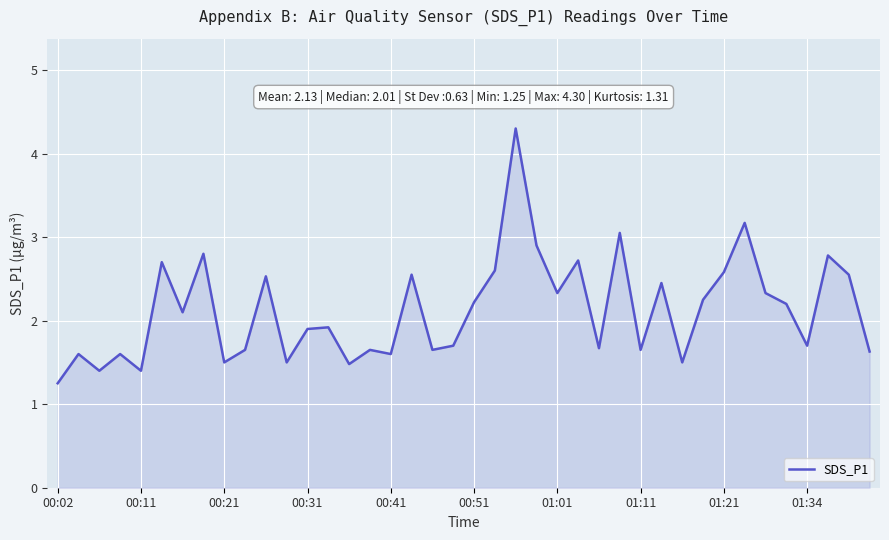

What is the greatest value displayed?

4.3